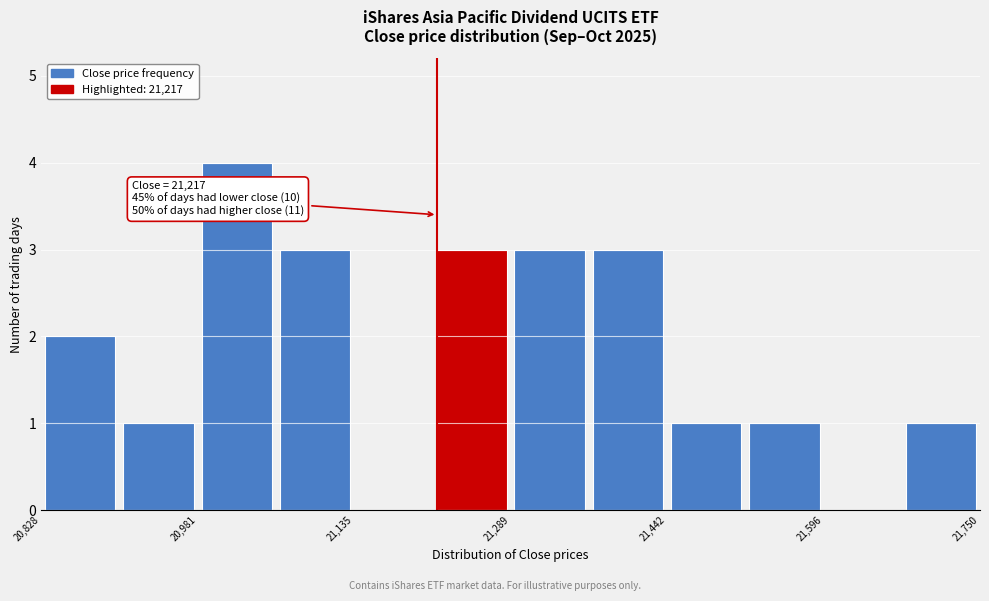

Around what value on the x-axis is the tallest bar? Give the approximate position of its centre, as read against the axis.

21020